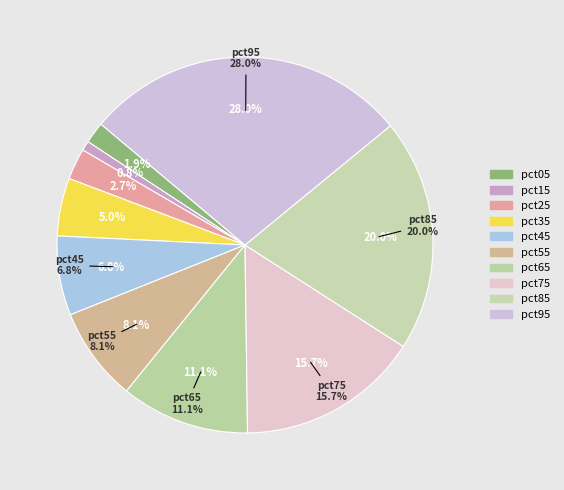

Rank the categories by value from lowest to highest.

pct15, pct05, pct25, pct35, pct45, pct55, pct65, pct75, pct85, pct95